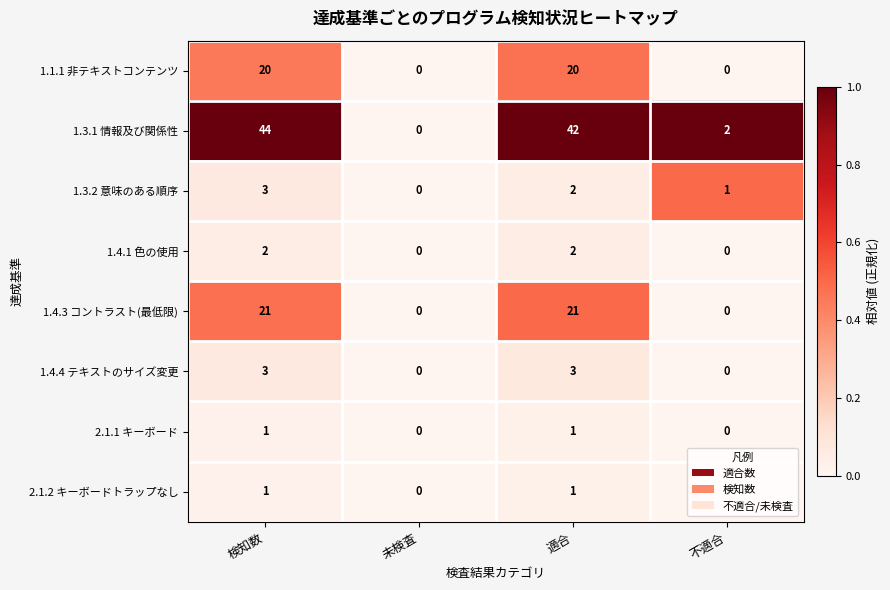

Is it true that 1.4.1 色の使用 equals 0 at 未検査?

True